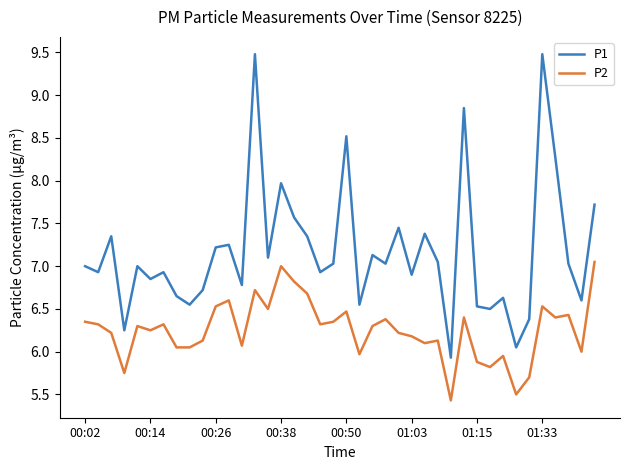

What is the difference between the maximum and minimum values in the P2 series?

1.6